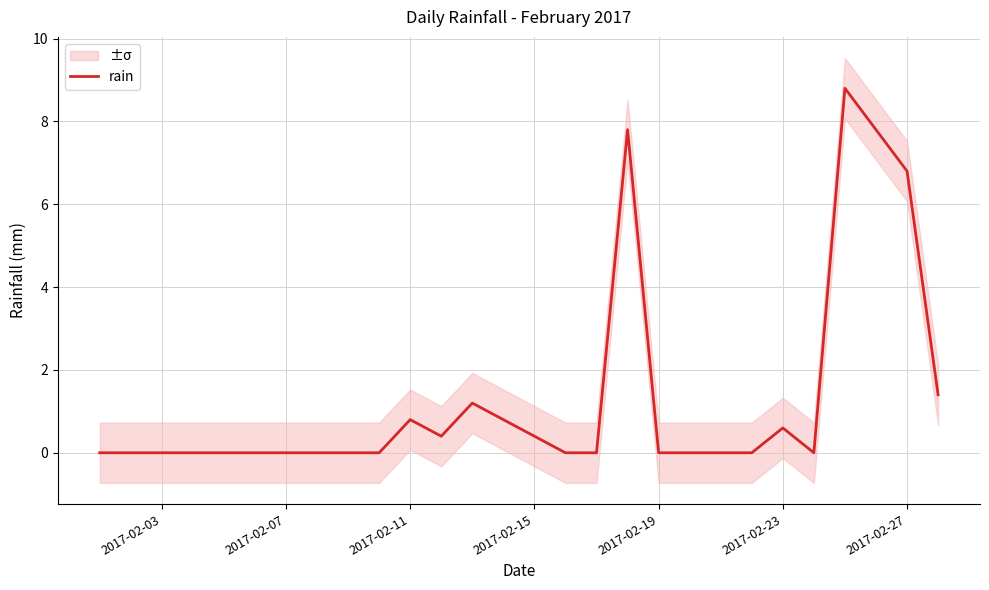

The value of rain at 2017-02-19 is 0.0. True or false?

True